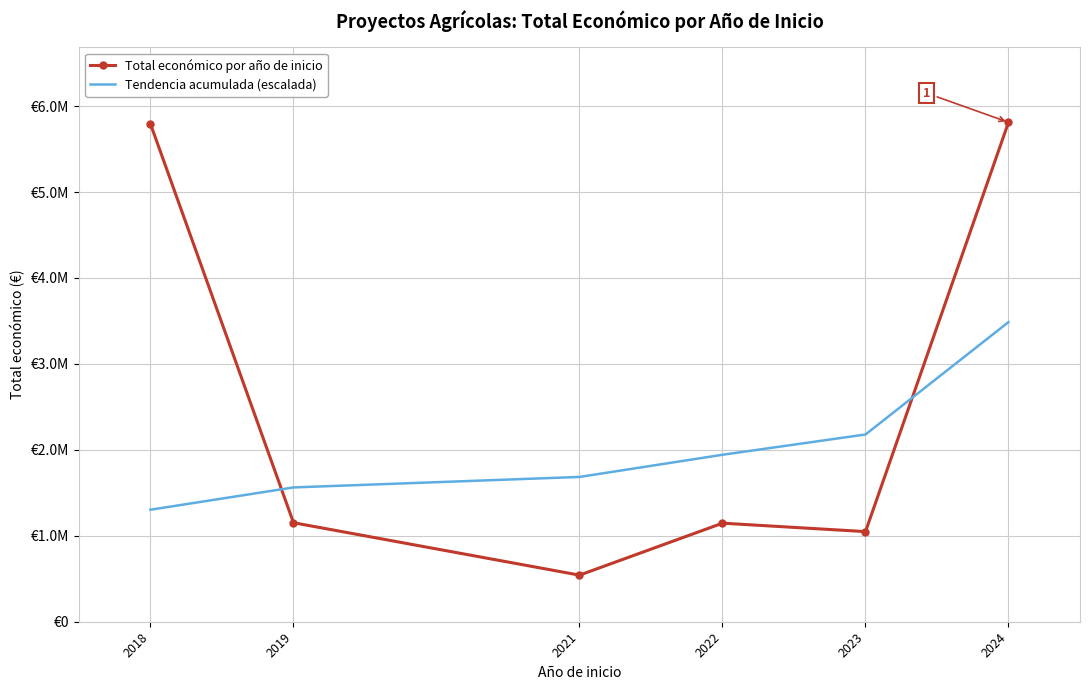

Which series has the largest range (max minus min)?

Total económico por año de inicio